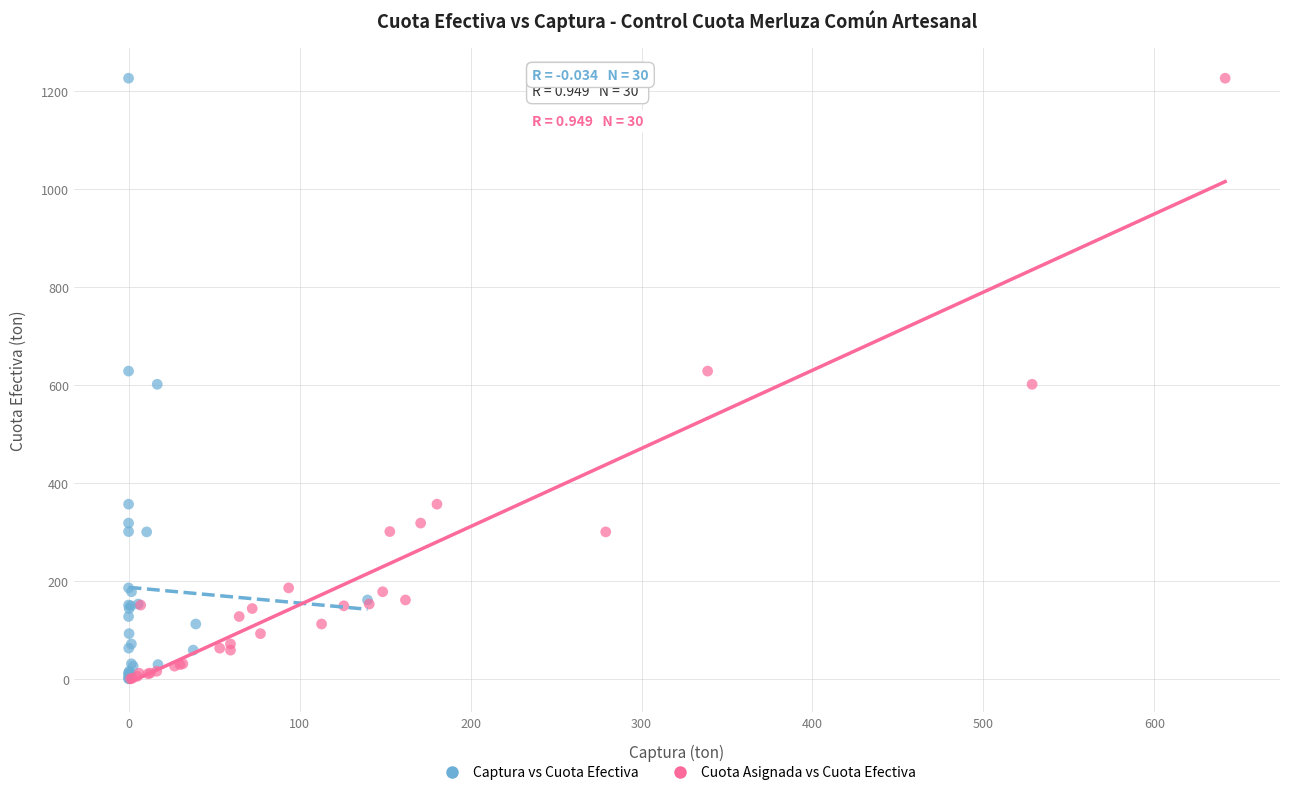

What are all the series names shown in the legend?

Captura vs Cuota Efectiva, Cuota Asignada vs Cuota Efectiva